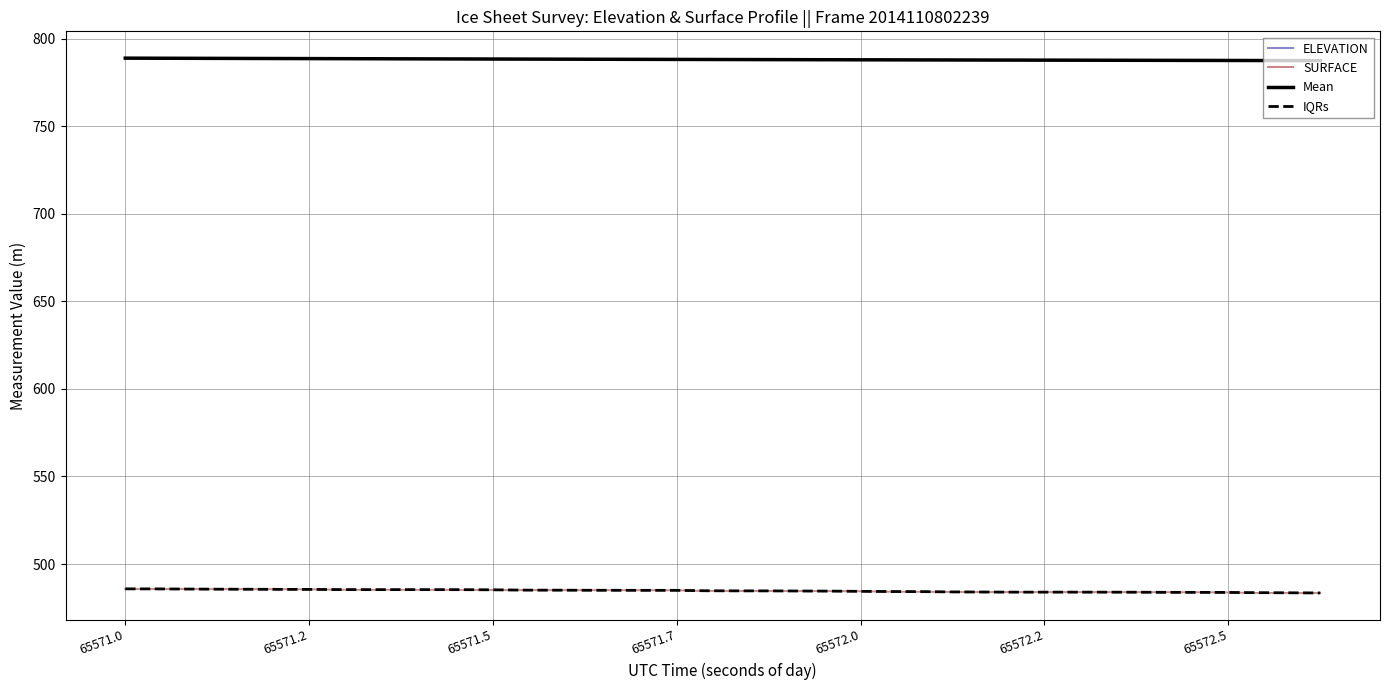

True or false: Mean (ELEVATION) has a value of 787.6 at 35.

True